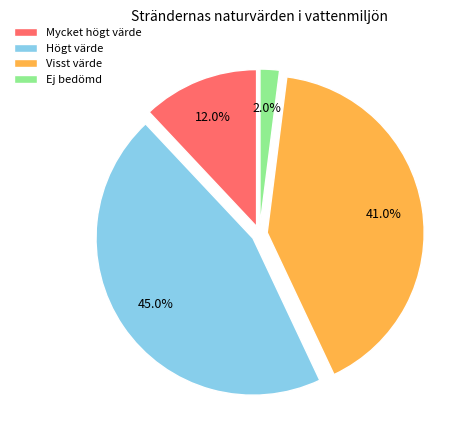

Is Mycket högt värde the majority of the pie?

No